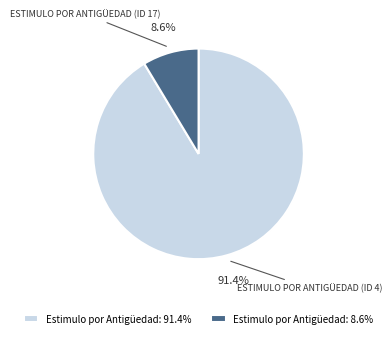

Which category accounts for the majority?

Estimulo por Antigüedad: 91.4%